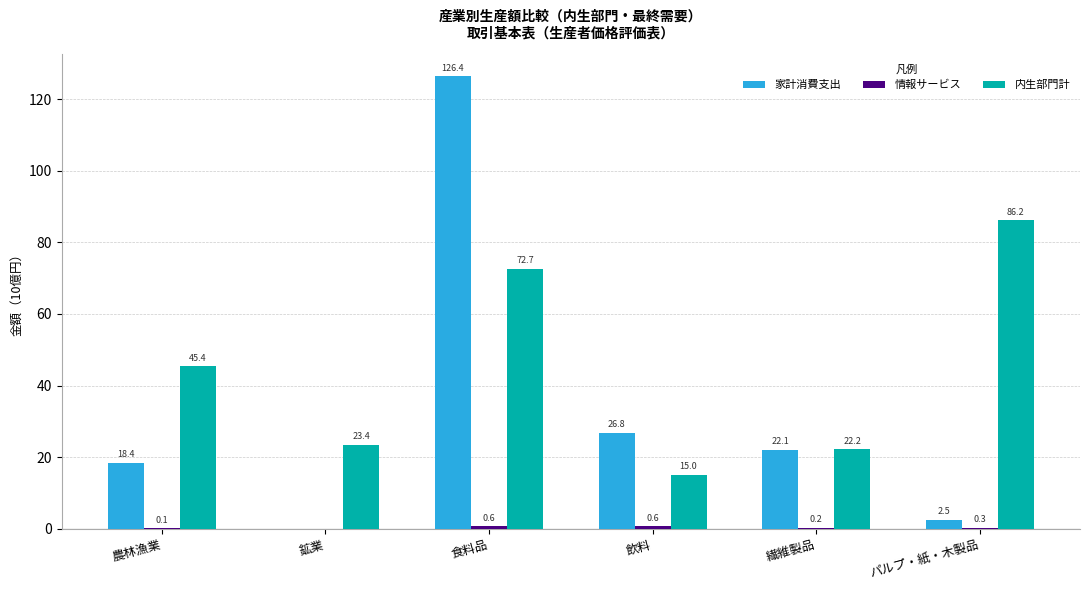

True or false: 内生部門計 has a value of 32.5 at 繊維製品.

False